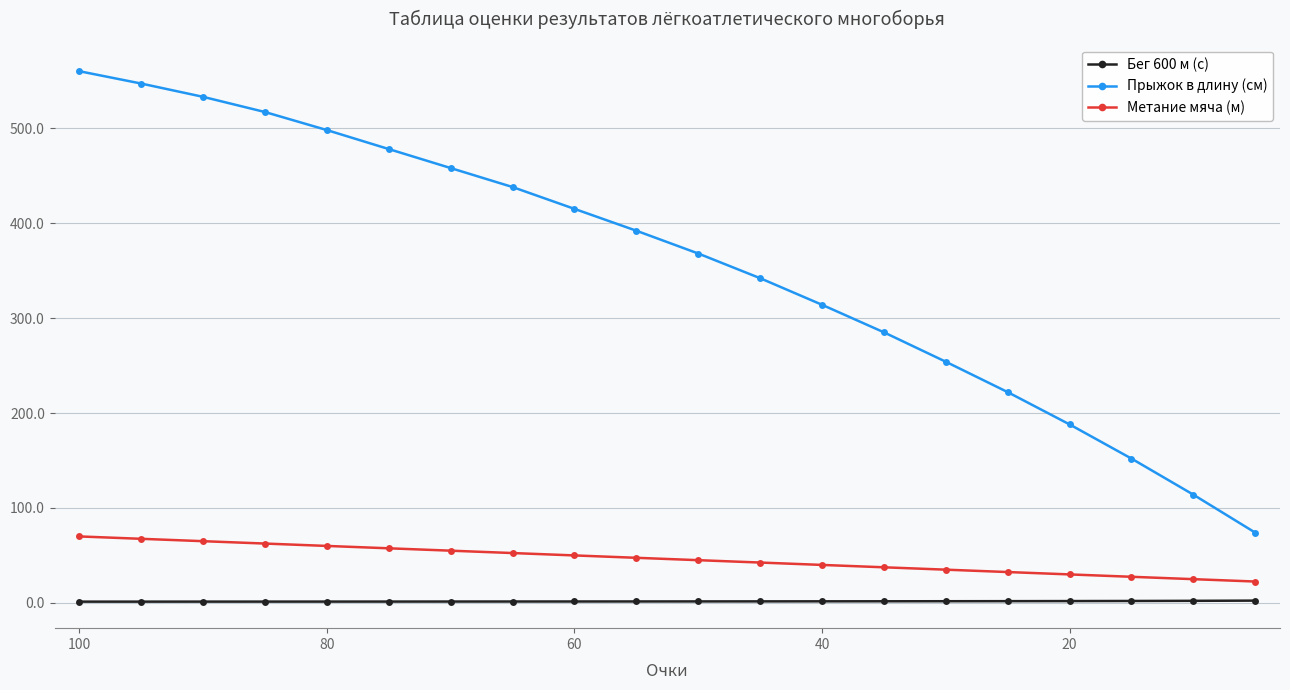

True or false: Метание мяча (м) and Бег 600 м (с) intersect in this chart.

False